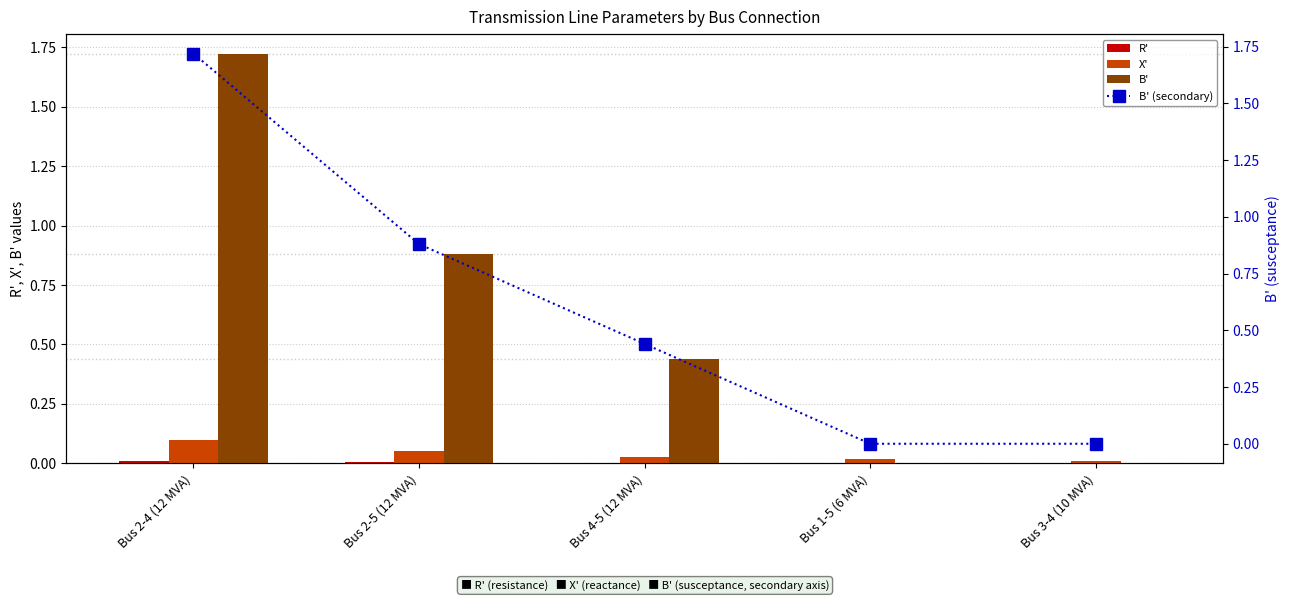

What is the label of the 5th bar from the left?

Bus 3-4 (10 MVA)